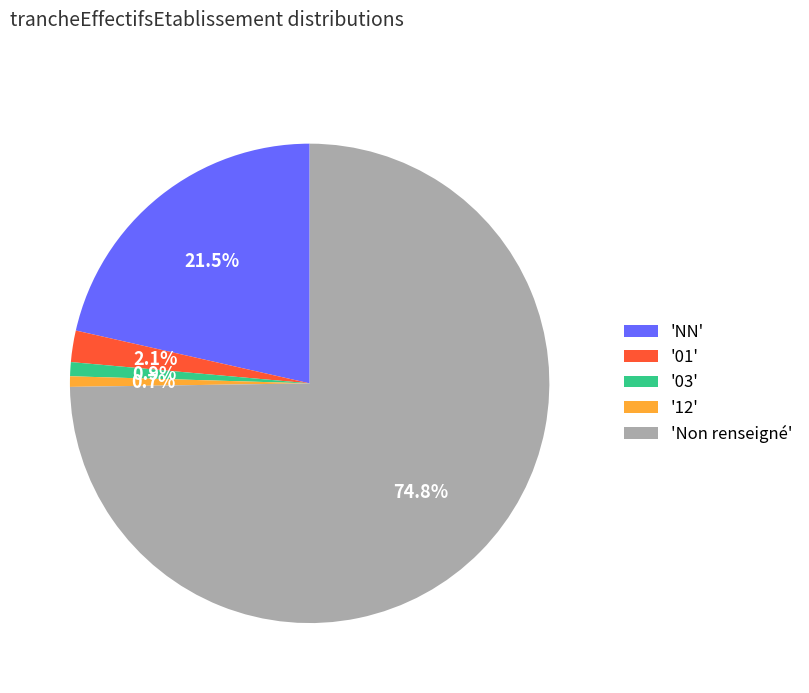

Which has a higher value, '01' or 'NN'?

'NN'